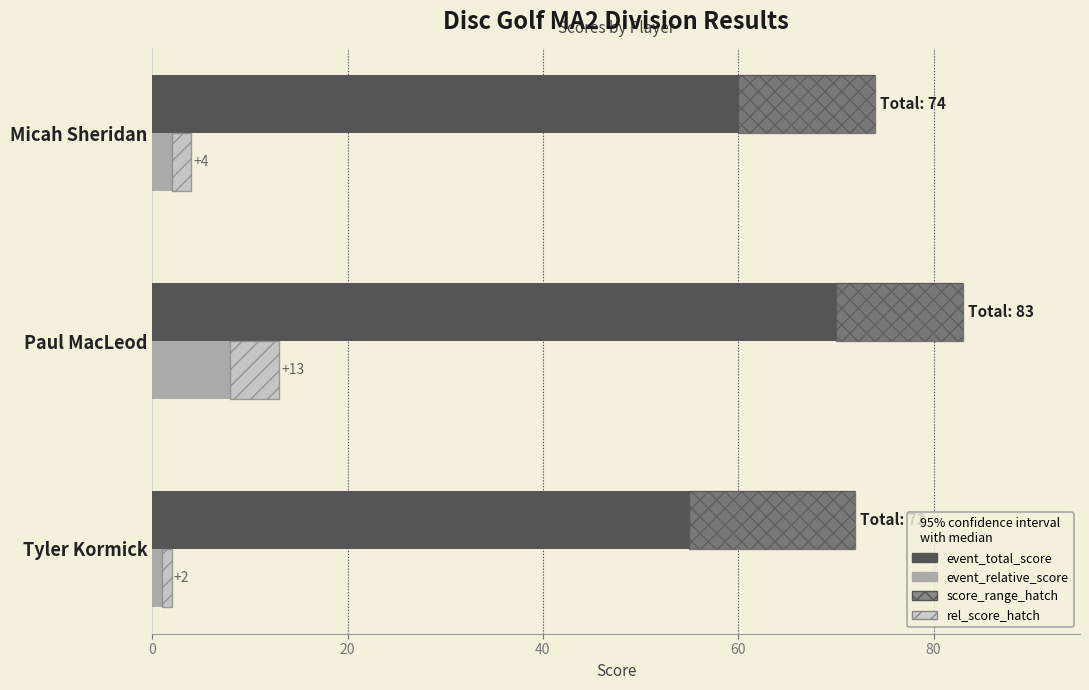

At how many categories does at least one series exceed 25?

3